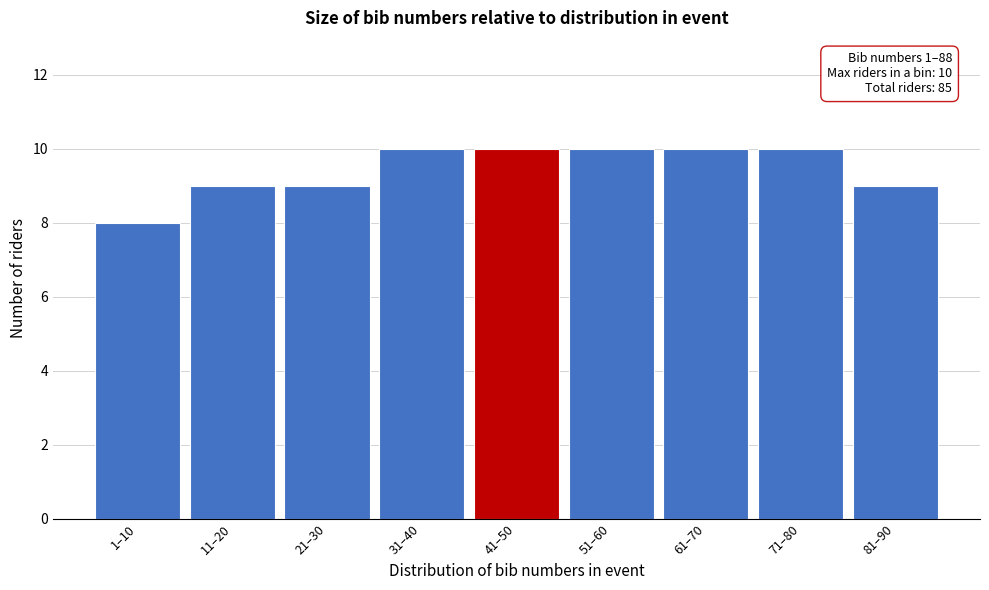

Reading right to left, extract all data points from this chart.

9	10	10	10	10	10	9	9	8